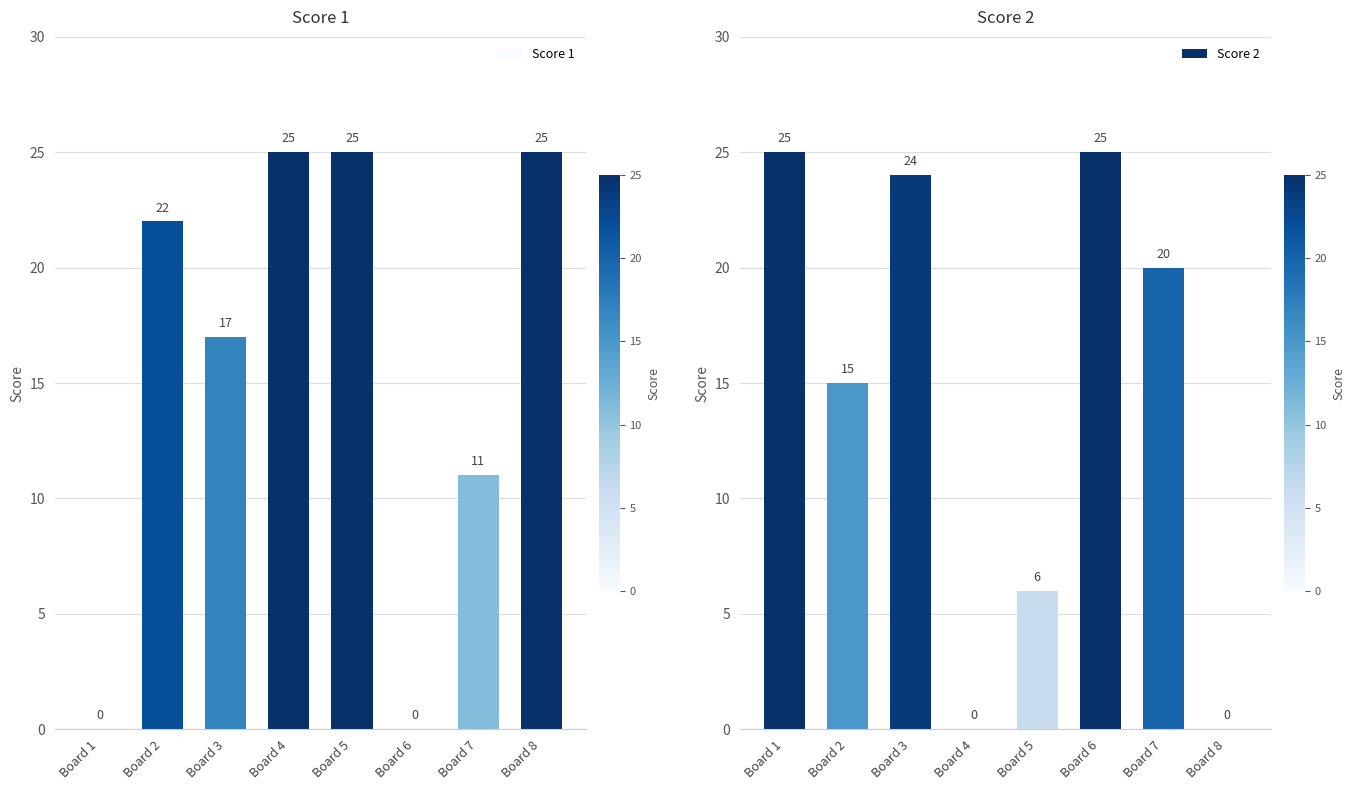

What is the difference between the highest and lowest values at Board 6?

25